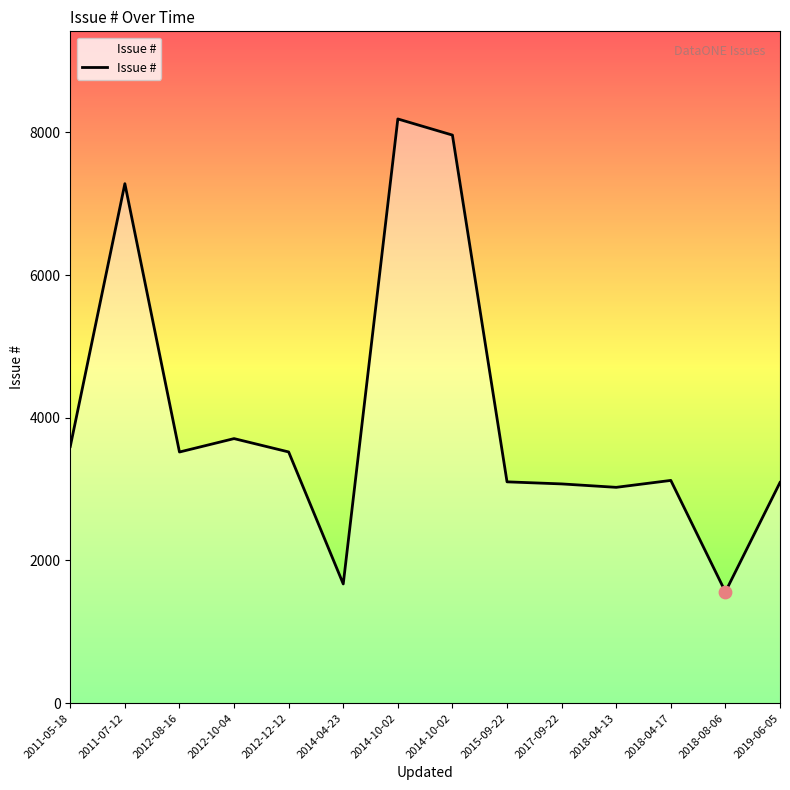

Approximately how many times larger is the value at 2017-09-22 compared to 2015-09-22?

1.0